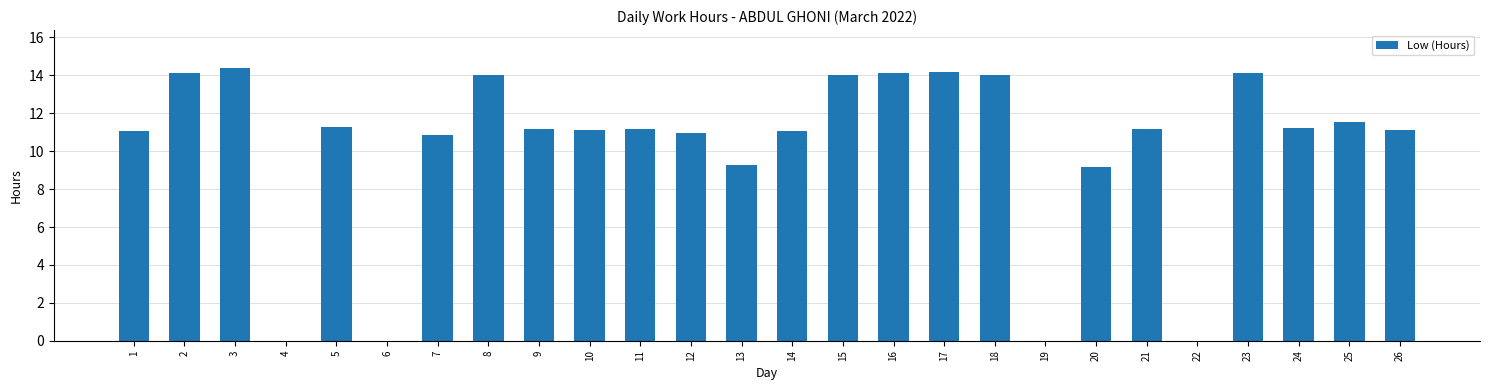

What is the maximum value shown in the chart?

14.4